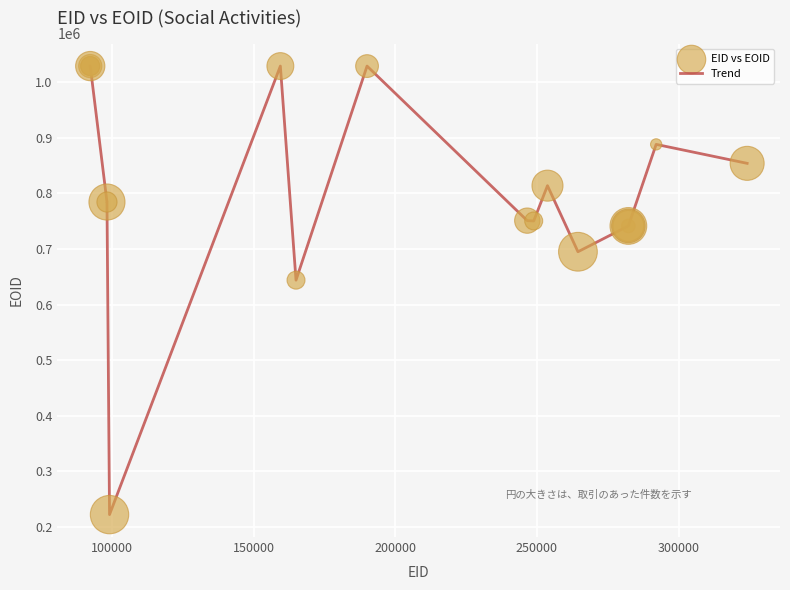

What is the maximum value shown in the chart?

1029082